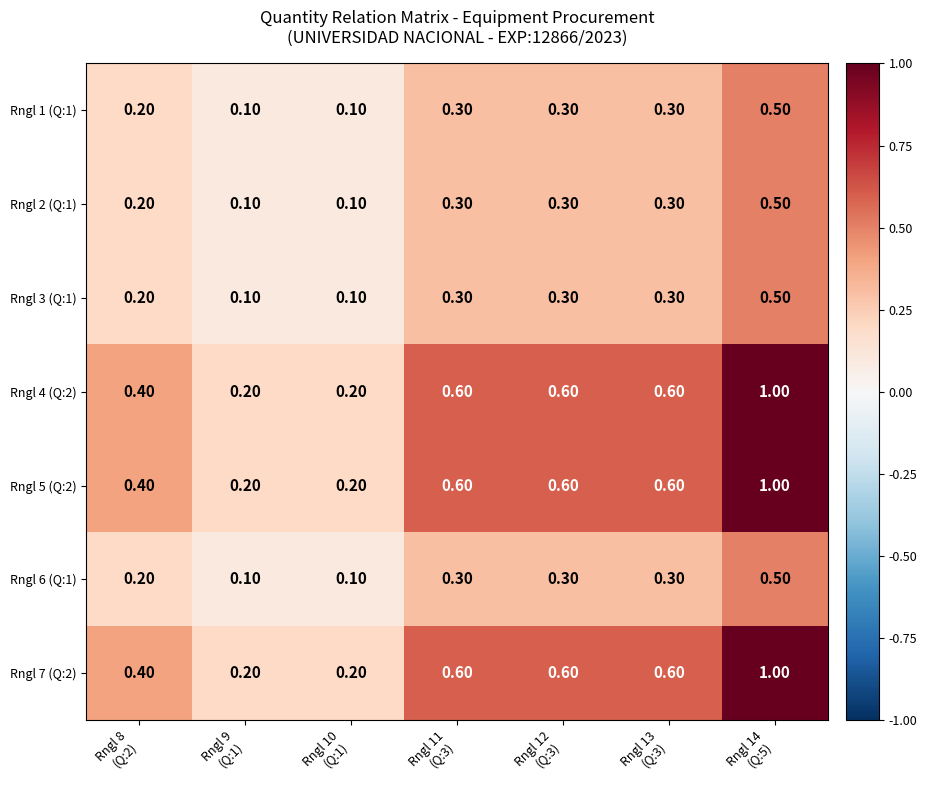

What is the sum of all Rngl 6 (Q:1) values?

1.8